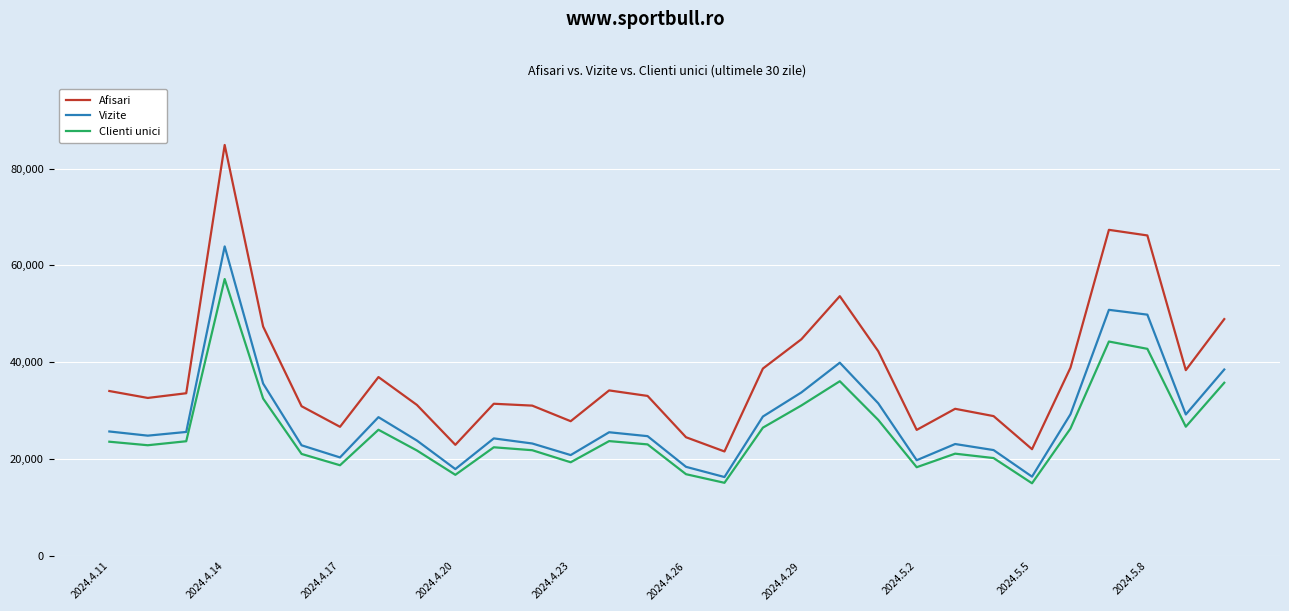

Does the chart have visible grid lines?

Yes